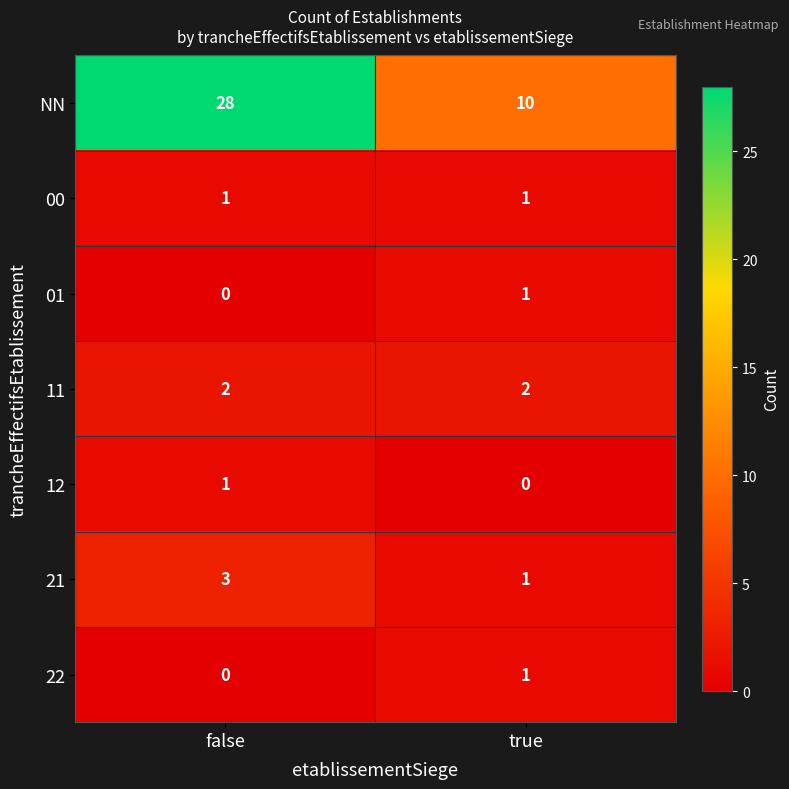

True or false: 00 has a value of 1 at true.

True